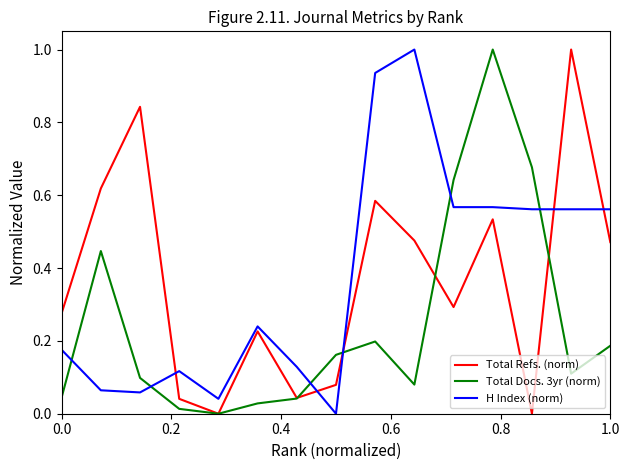

What is the maximum value for Total Docs. 3yr (norm)?

1.0